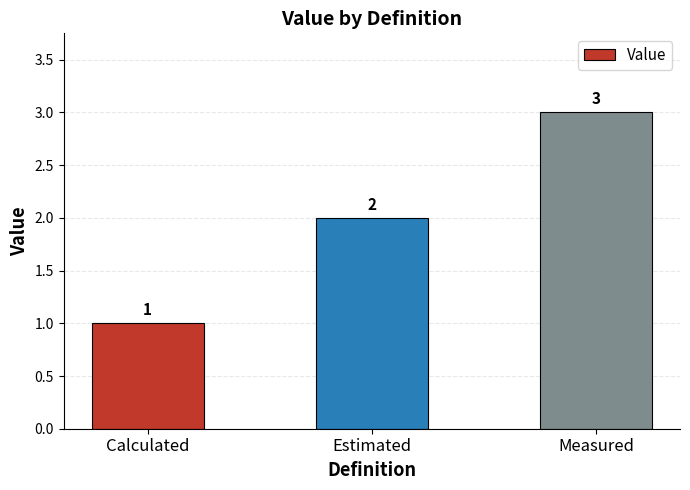

Rank the categories by value from highest to lowest.

Measured, Estimated, Calculated